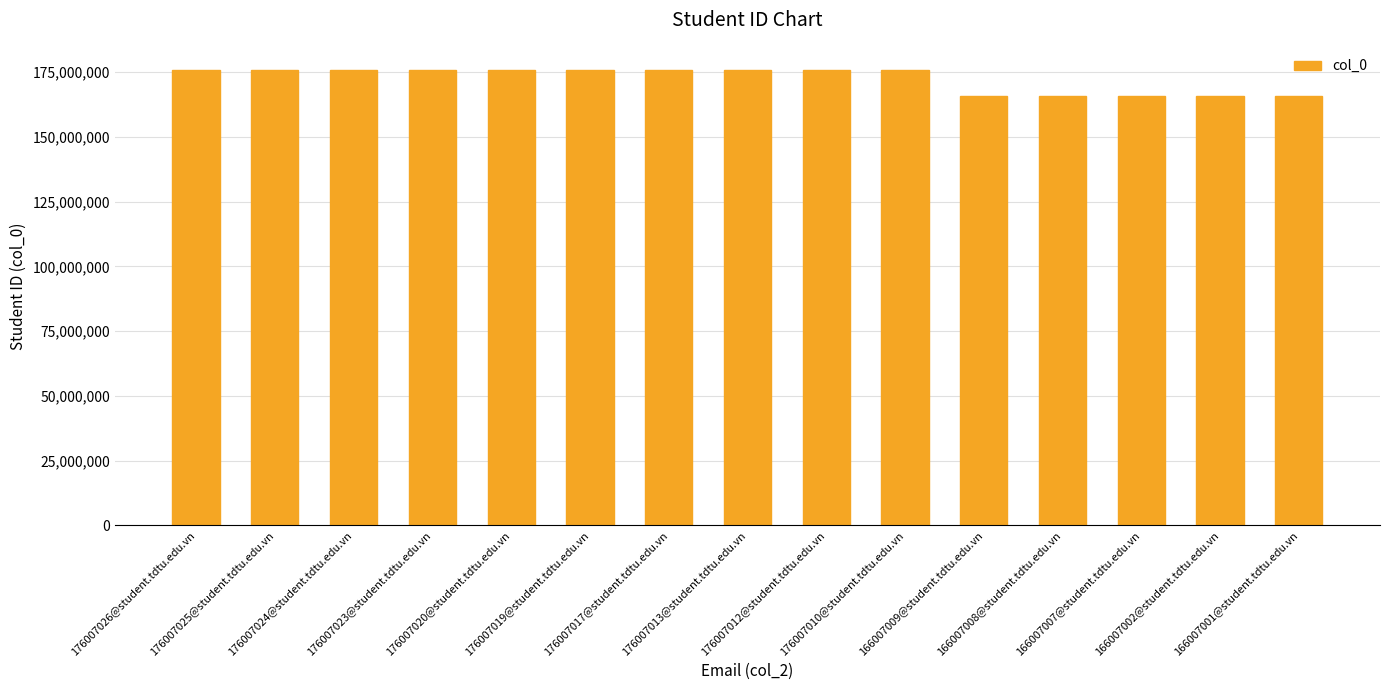

What is the difference between the values at 176007023@student.tdtu.edu.vn and 166007001@student.tdtu.edu.vn?

10000022